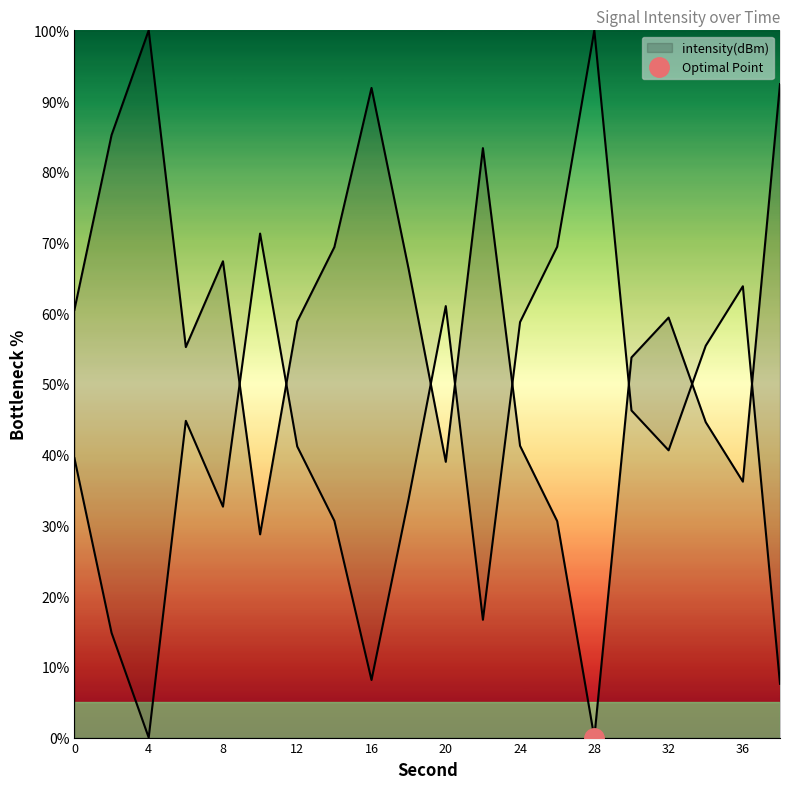

What is the maximum value shown in the chart?

100.0